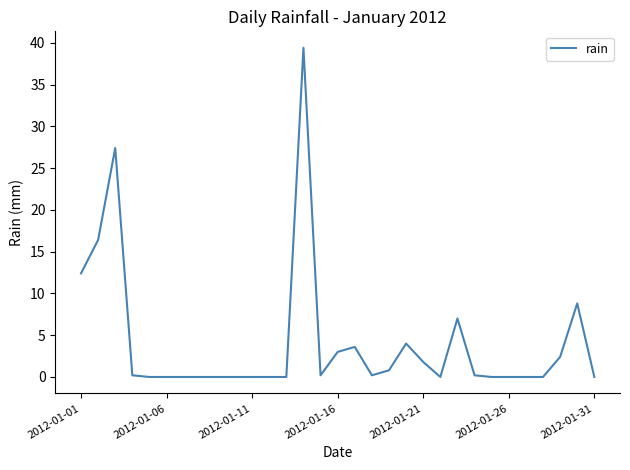

The chart shows a value of 0.0 at 2012-01-26. True or false?

True